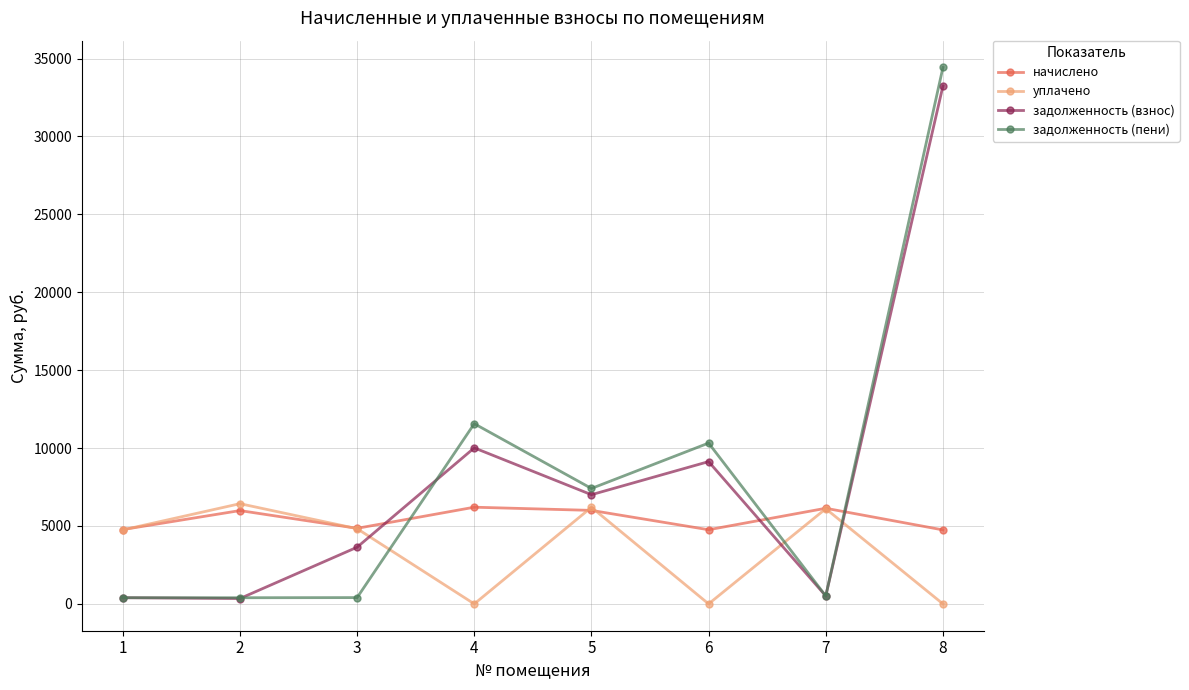

The value of задолженность (взнос) at 6 is 9132.8. True or false?

True